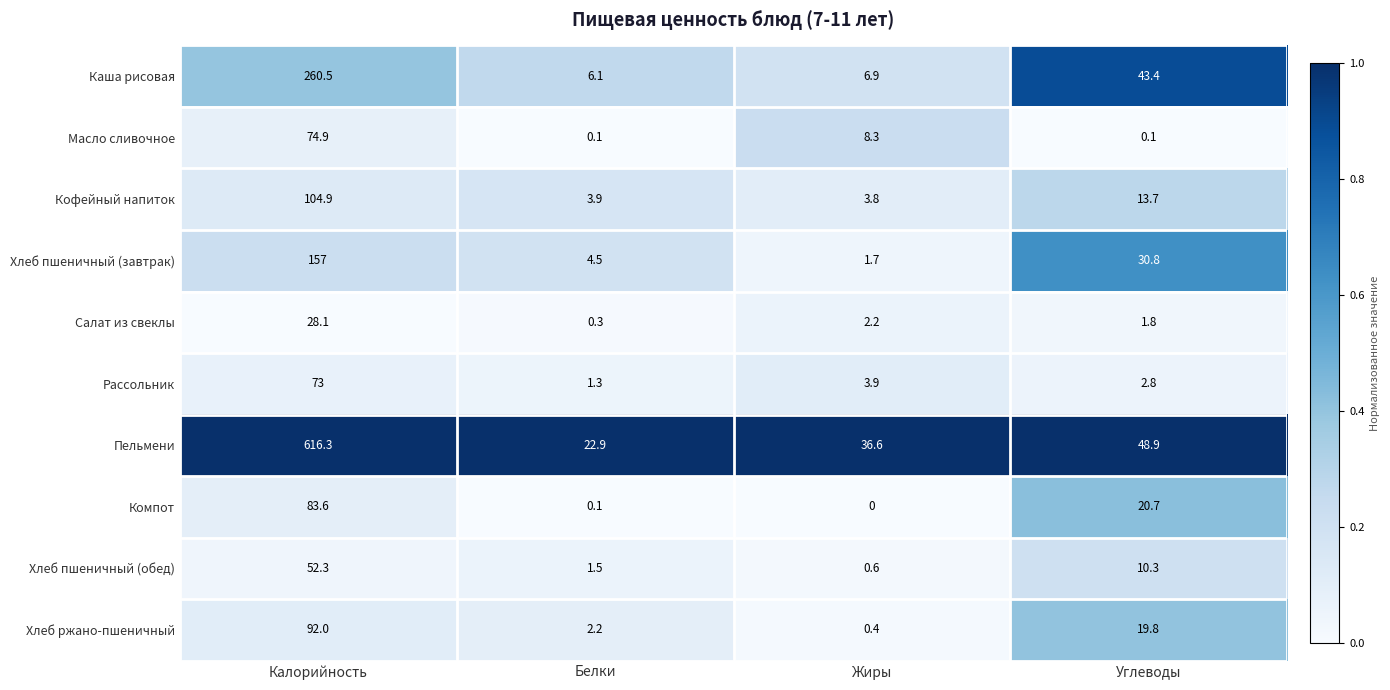

Which category has the highest value across all series?

Калорийность